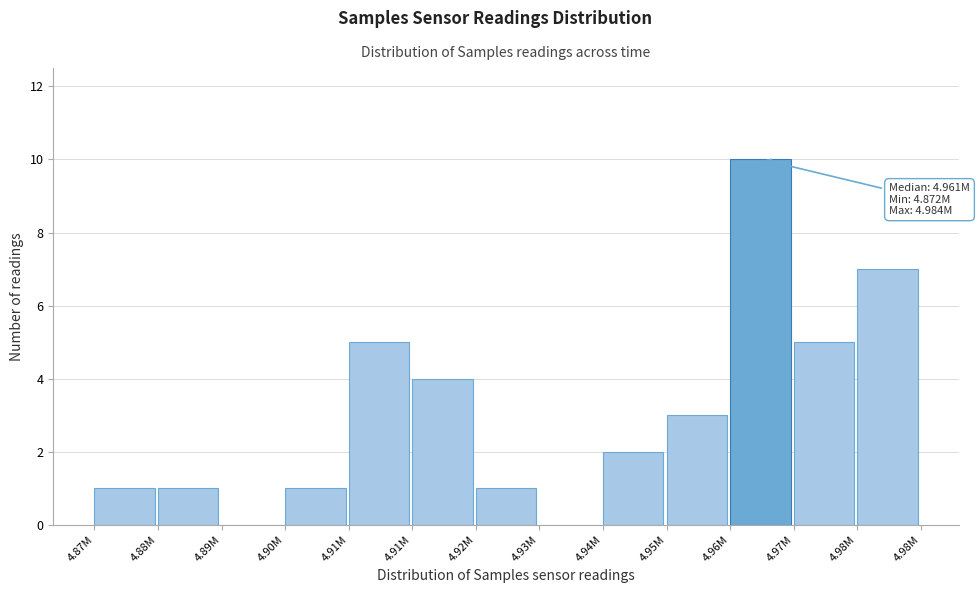

How many series are shown in this chart?

1